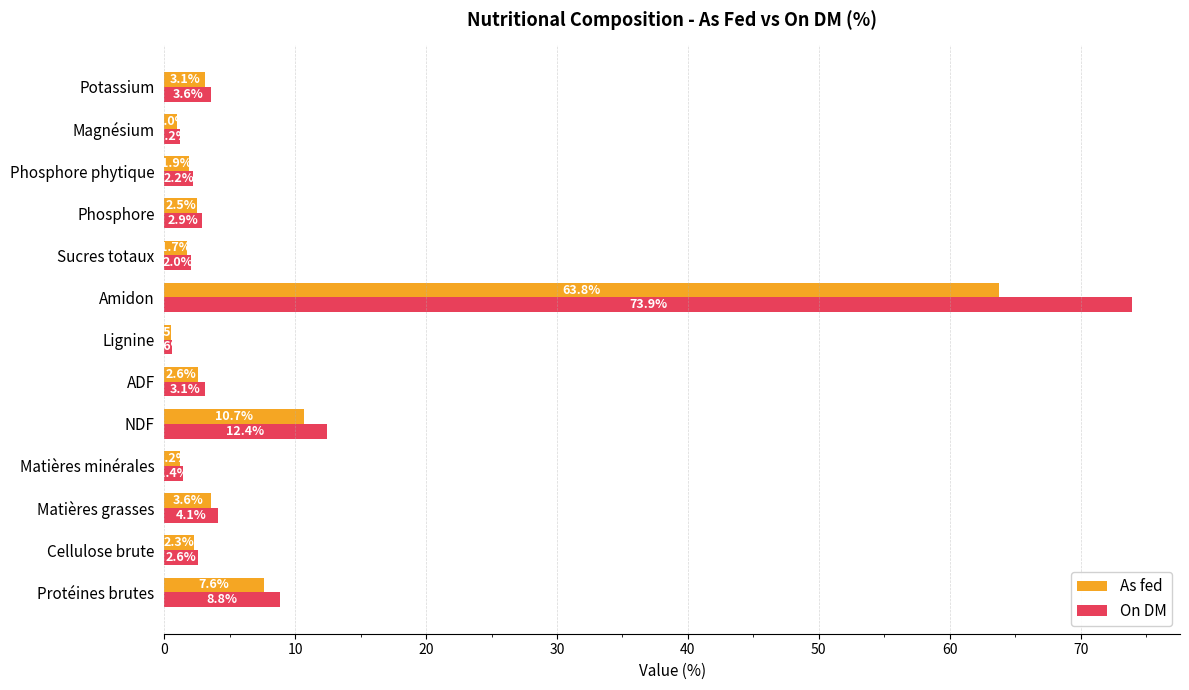

List the series in order of their overall mean, lowest first.

As fed, On DM